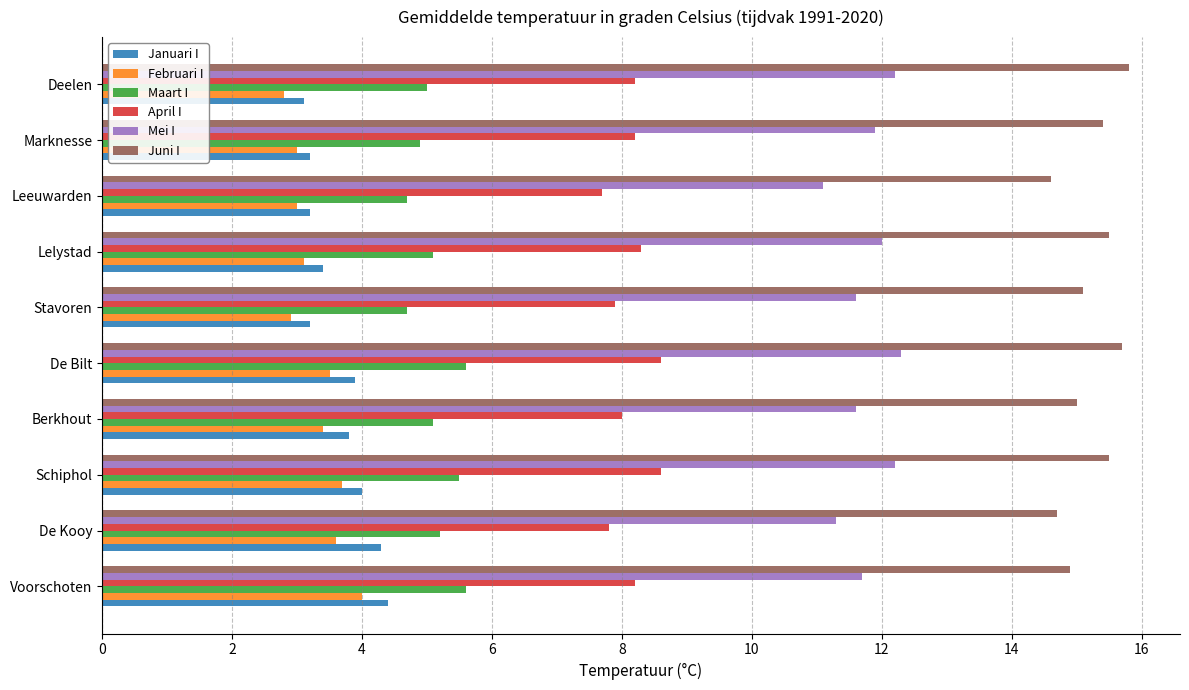

What is the spread (max minus min) of values at De Kooy?

11.1